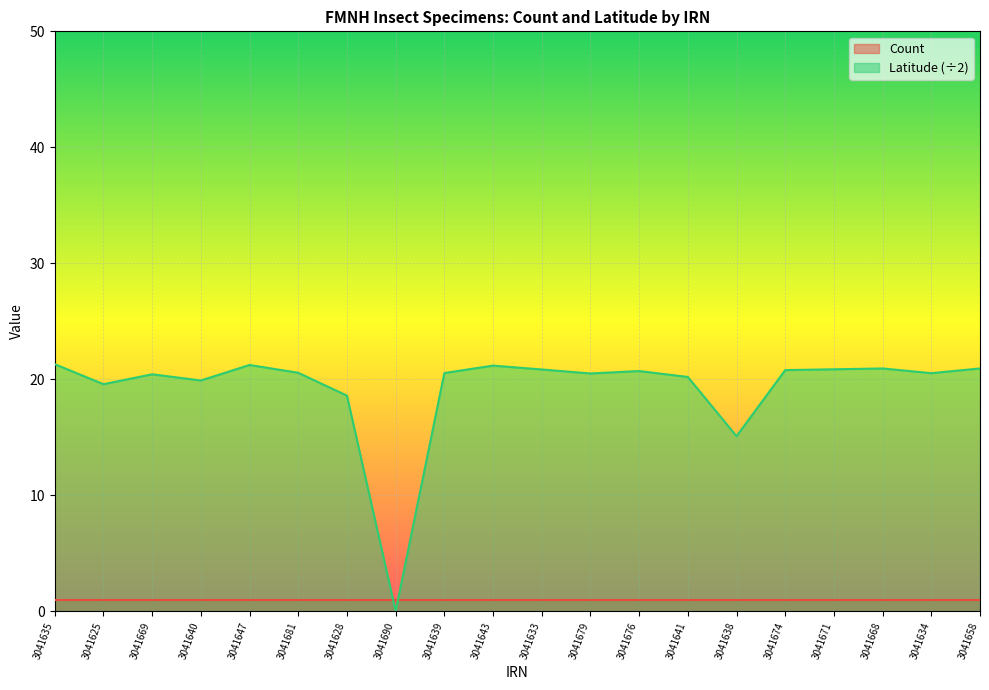

What is the difference between the maximum and minimum values?

21.3